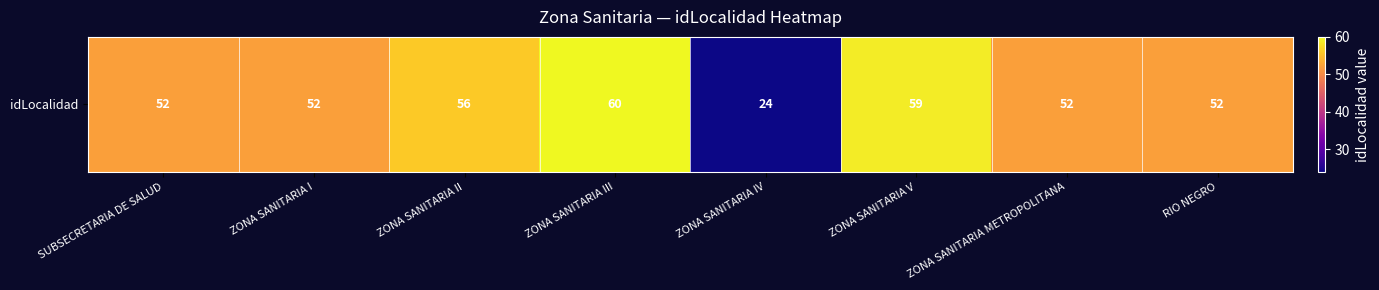

Where is the data nearest to the value 42?

SUBSECRETARIA DE SALUD